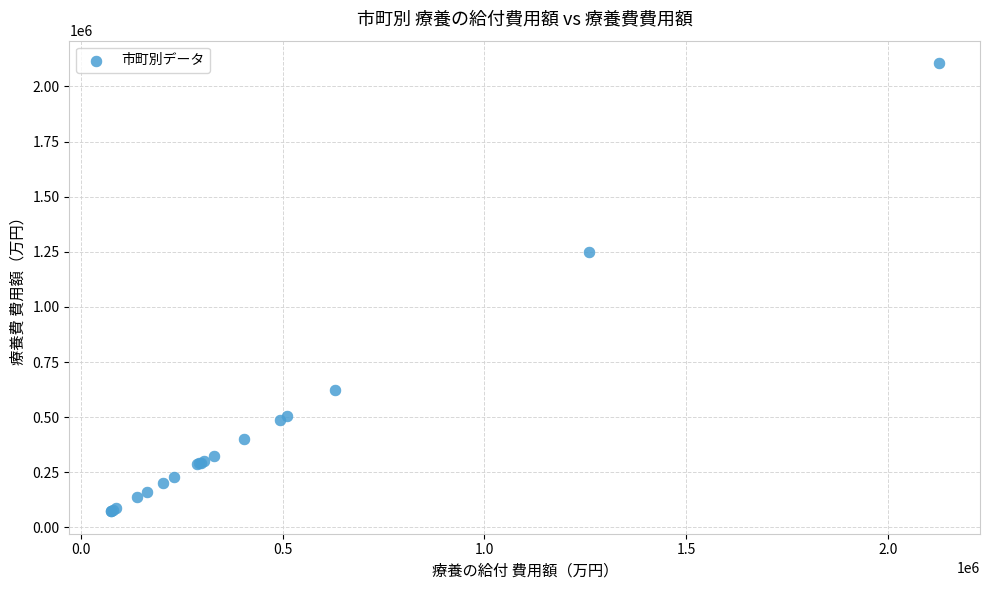

What Y value in the scatter plot is closest to 1089445?

1248207.4